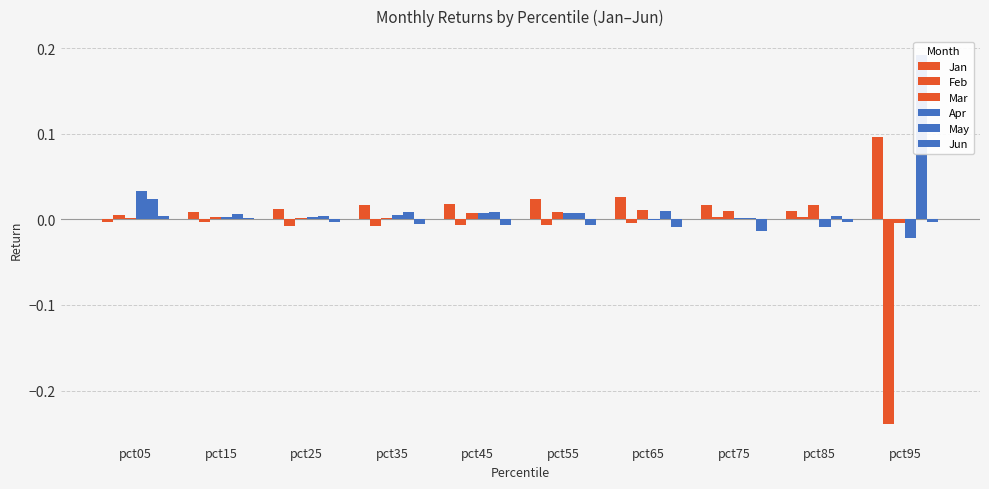

Which series has the widest spread of values?

Feb